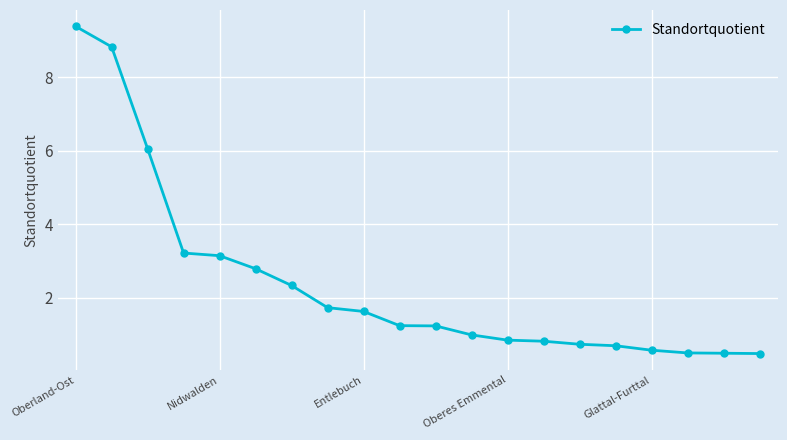

What is the difference between the maximum and minimum values?

8.9